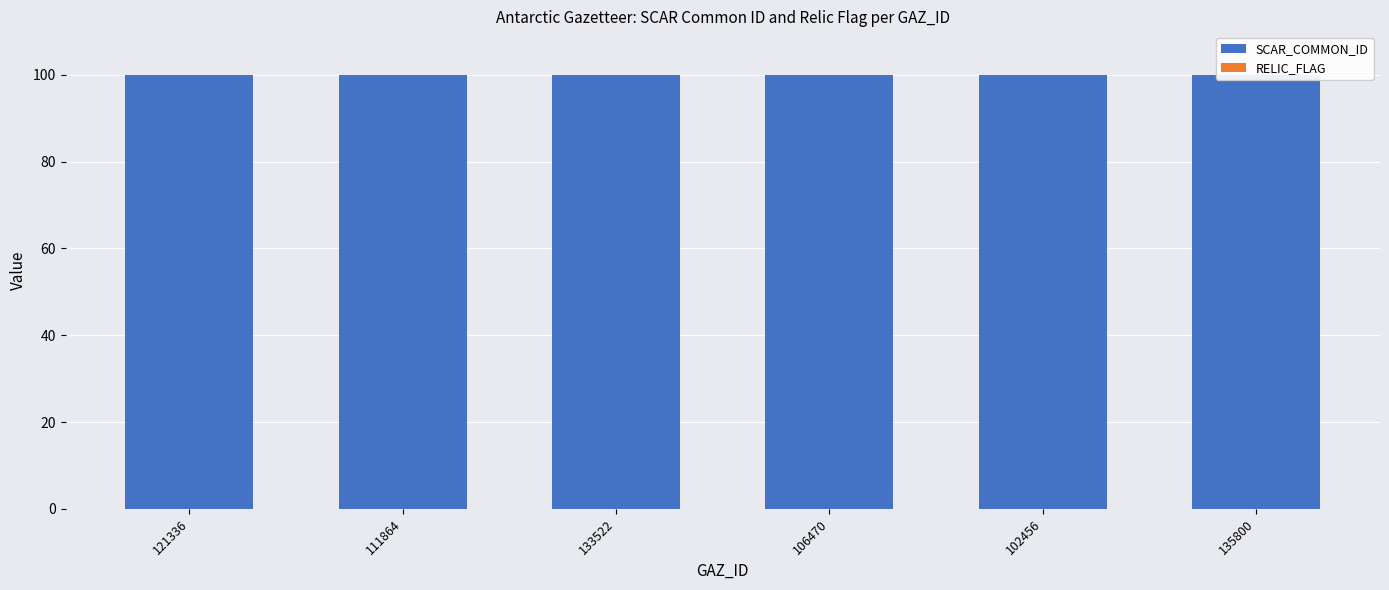

Reading left to right, extract all data points from this chart.

SCAR_COMMON_ID: 100.0	100.0	100.0	100.0	100.0	100.0
RELIC_FLAG: 0.0	0.0	0.0	0.0	0.0	0.0